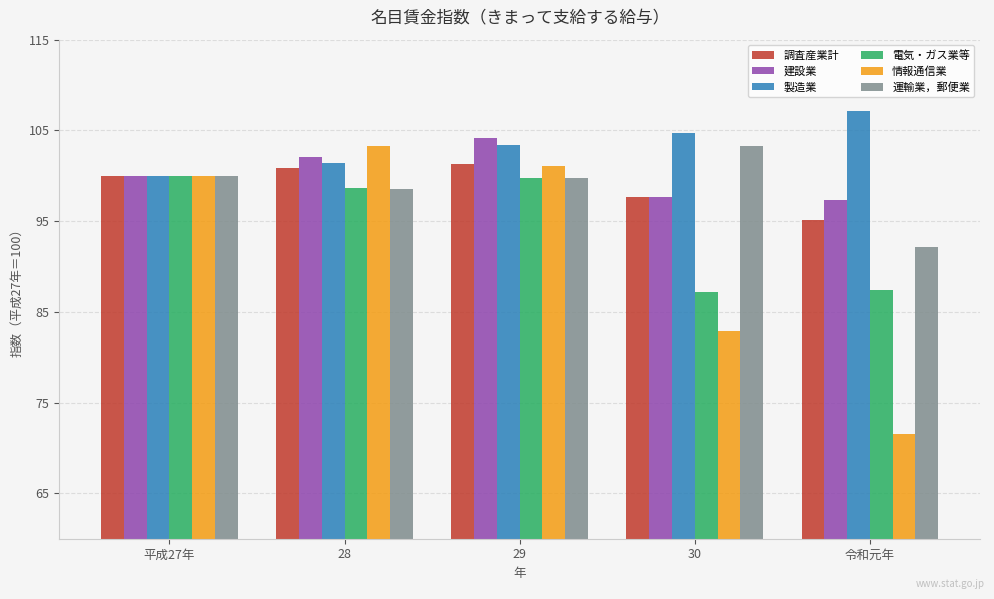

Between 29 and 30, which series saw the biggest shift?

情報通信業